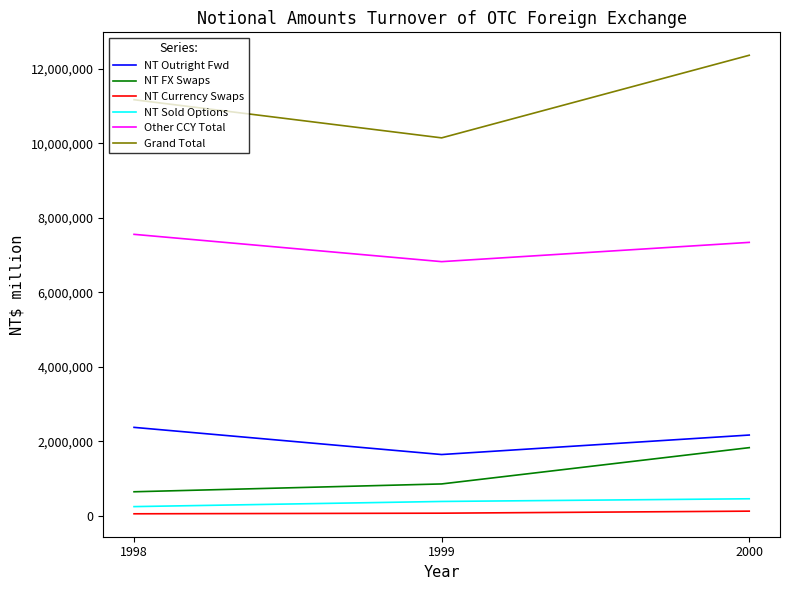

What is the minimum value for NT FX Swaps?

645023